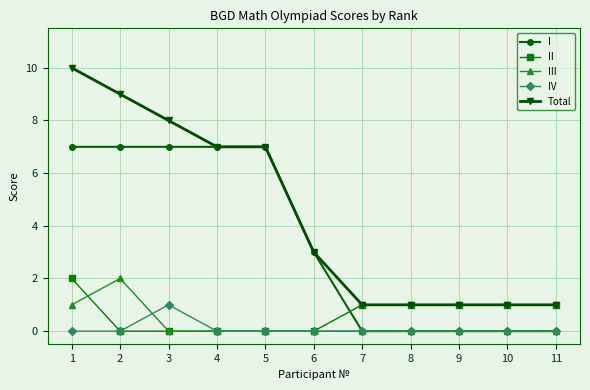

True or false: I has a value of 0 at 9.

True